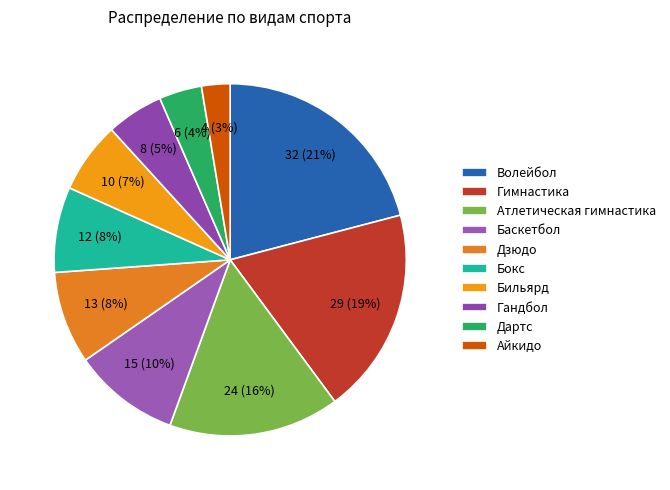

Rank the categories by value from highest to lowest.

Волейбол, Гимнастика, Атлетическая гимнастика, Баскетбол, Дзюдо, Бокс, Бильярд, Гандбол, Дартс, Айкидо